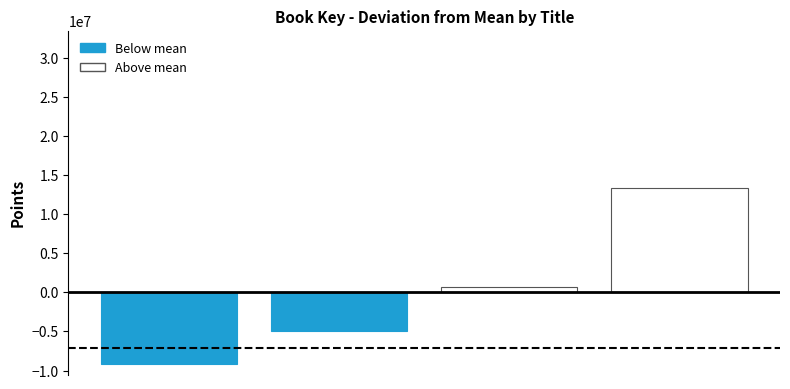

What is the difference between the maximum and second lowest values?

18355063.0